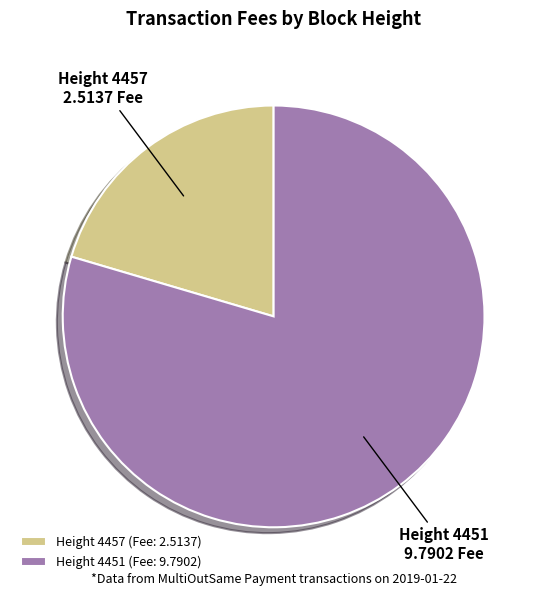

Approximately how many times larger is the value at Height 4451 (Fee: 9.7902) compared to Height 4457 (Fee: 2.5137)?

3.9